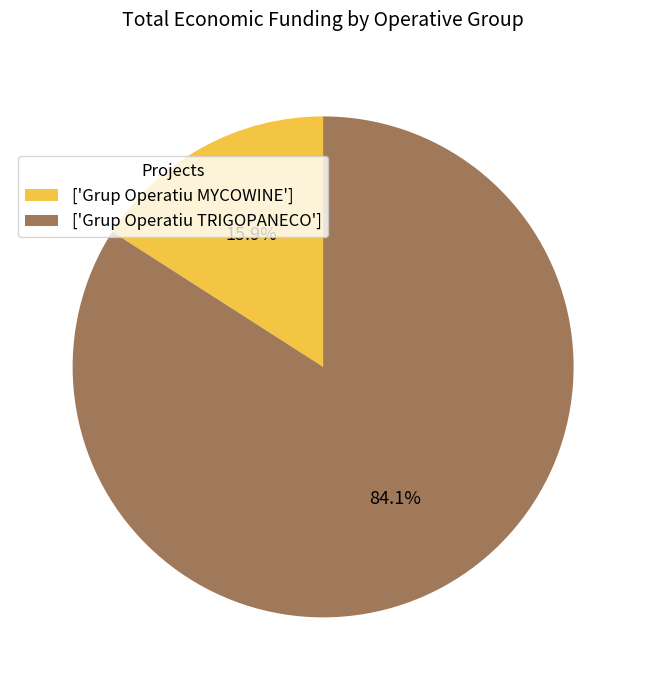

Does ['Grup Operatiu TRIGOPANECO'] represent more than half of the total?

Yes